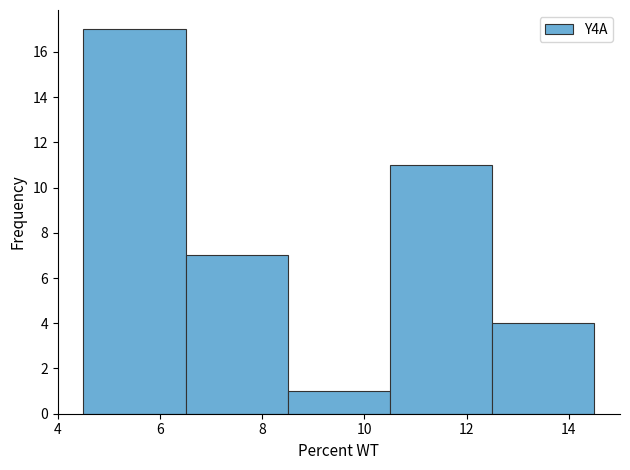

Reading left to right, transcribe this chart: for each bar, give the range it covers on the x-axis and its height. The values are not printed on the chart, so give them approximately, as read against the axis.

4.5 to 6.5: 17
6.5 to 8.5: 7
8.5 to 10.5: 1
10.5 to 12.5: 11
12.5 to 14.5: 4